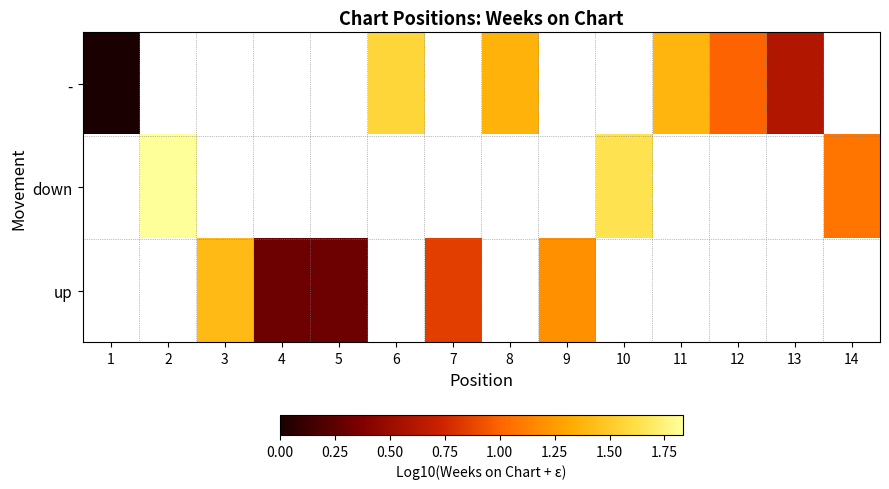

What is the maximum value shown in the chart?

1.8